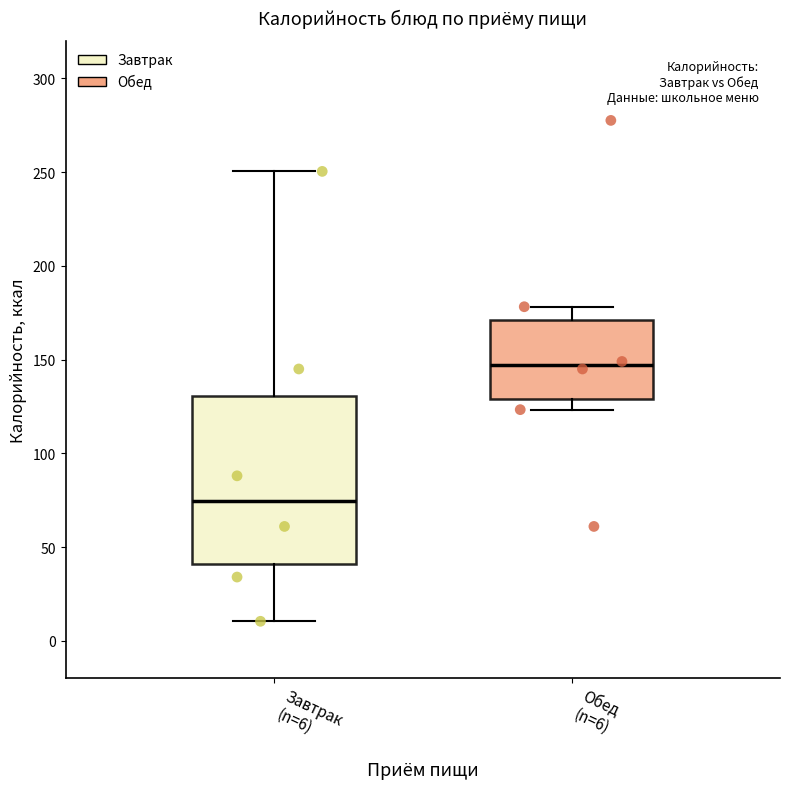

Where does the upper whisker of the box for Обед (n=6) end on the y-axis? The values are not printed on the chart, so give them approximately, as read against the axis.

180